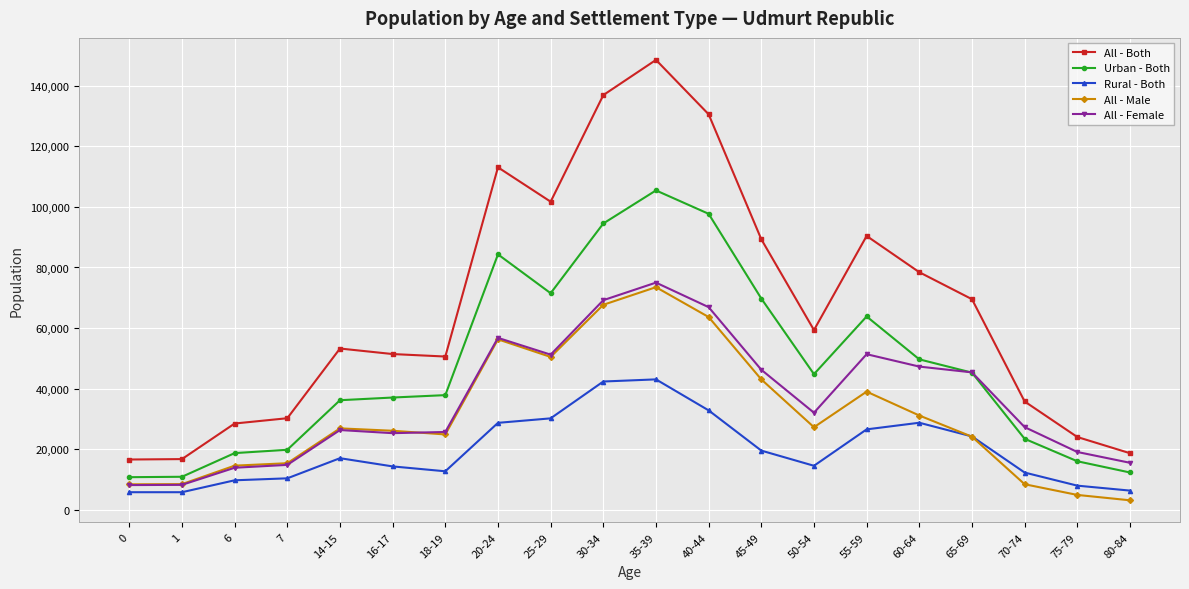

What value does the Urban - Both series have at 75-79?

16050